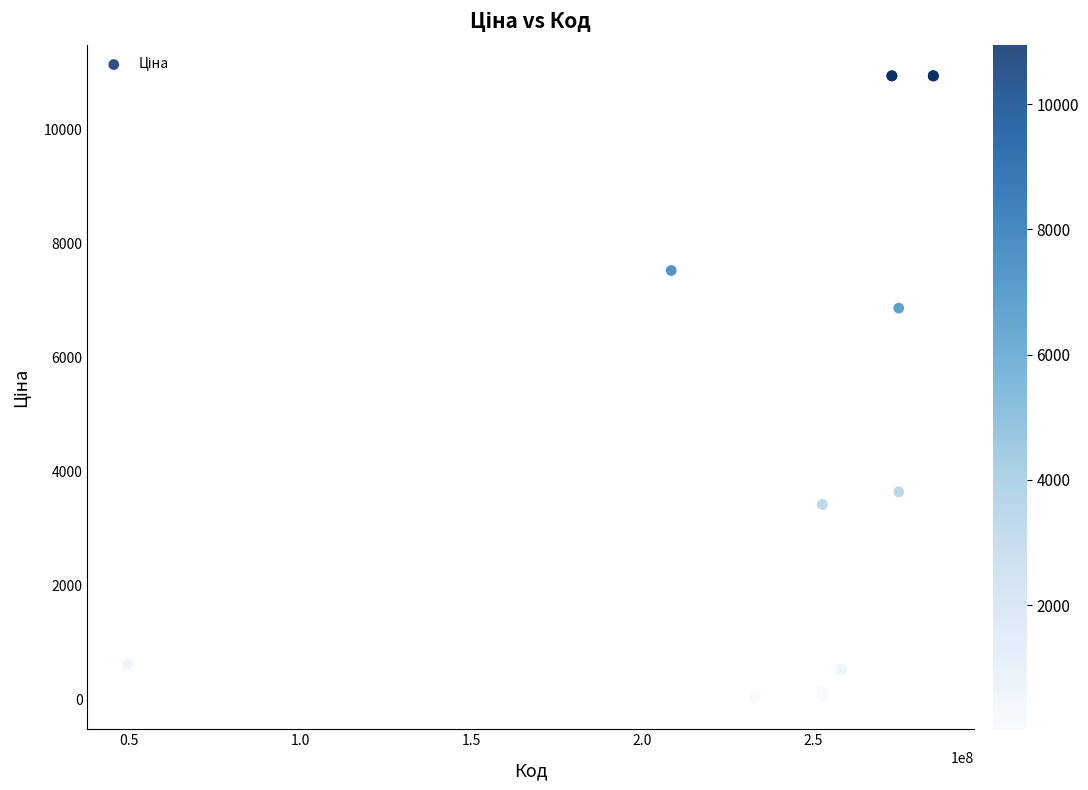

What Y value in the scatter plot is closest to 5483?

6869.4